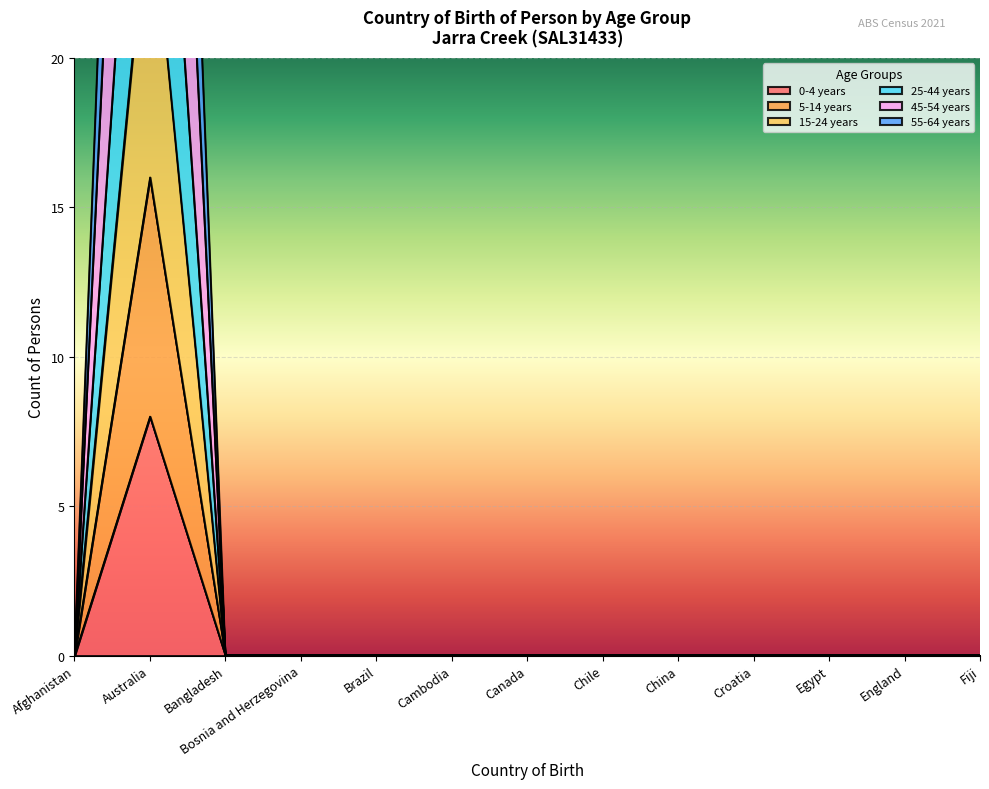

True or false: 55-64 years and 15-24 years intersect in this chart.

False